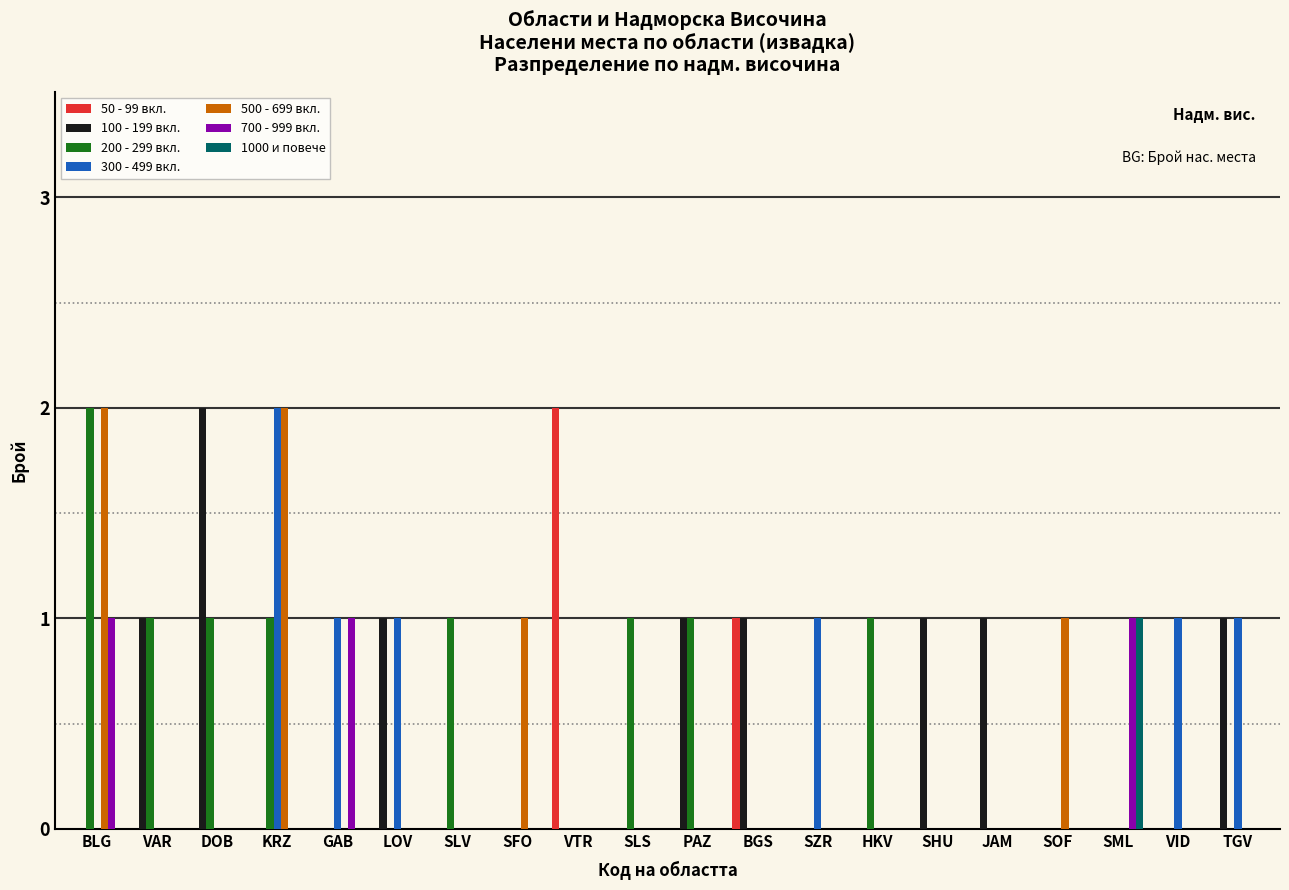

At which label does 300 - 499 вкл. reach its peak?

KRZ